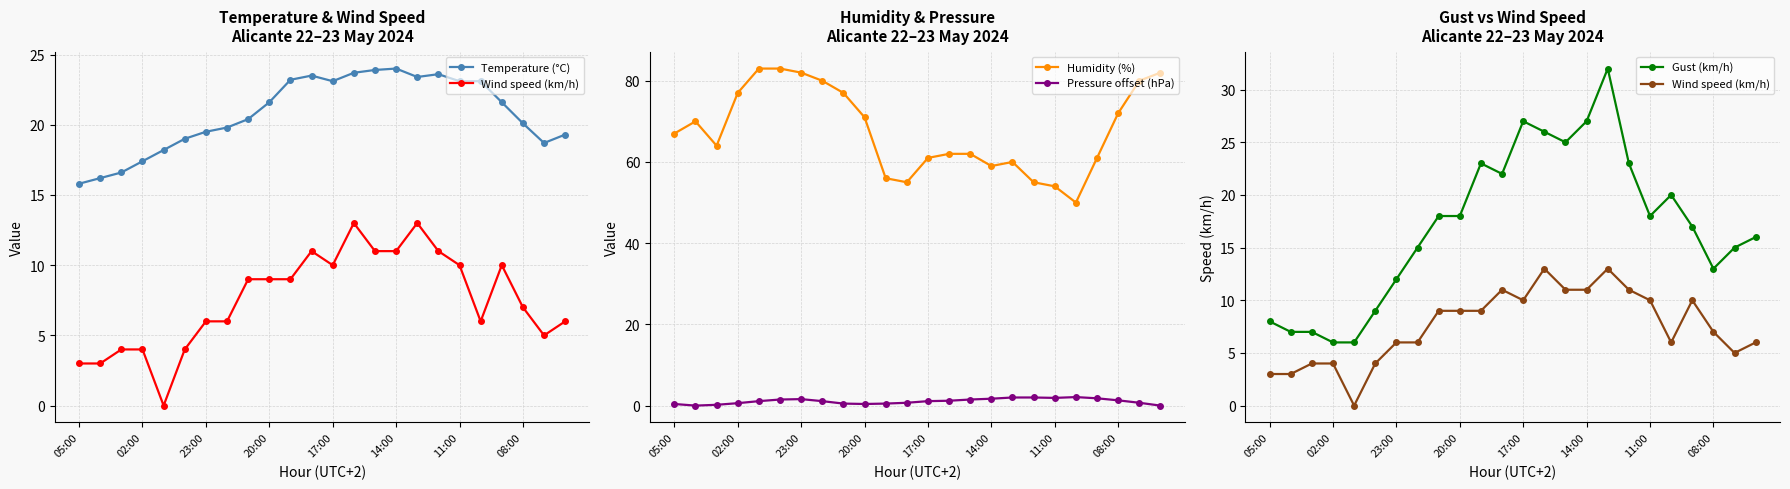

In Pressure offset (hPa), how many points are lower than both neighbors (excluding endpoints)?

3